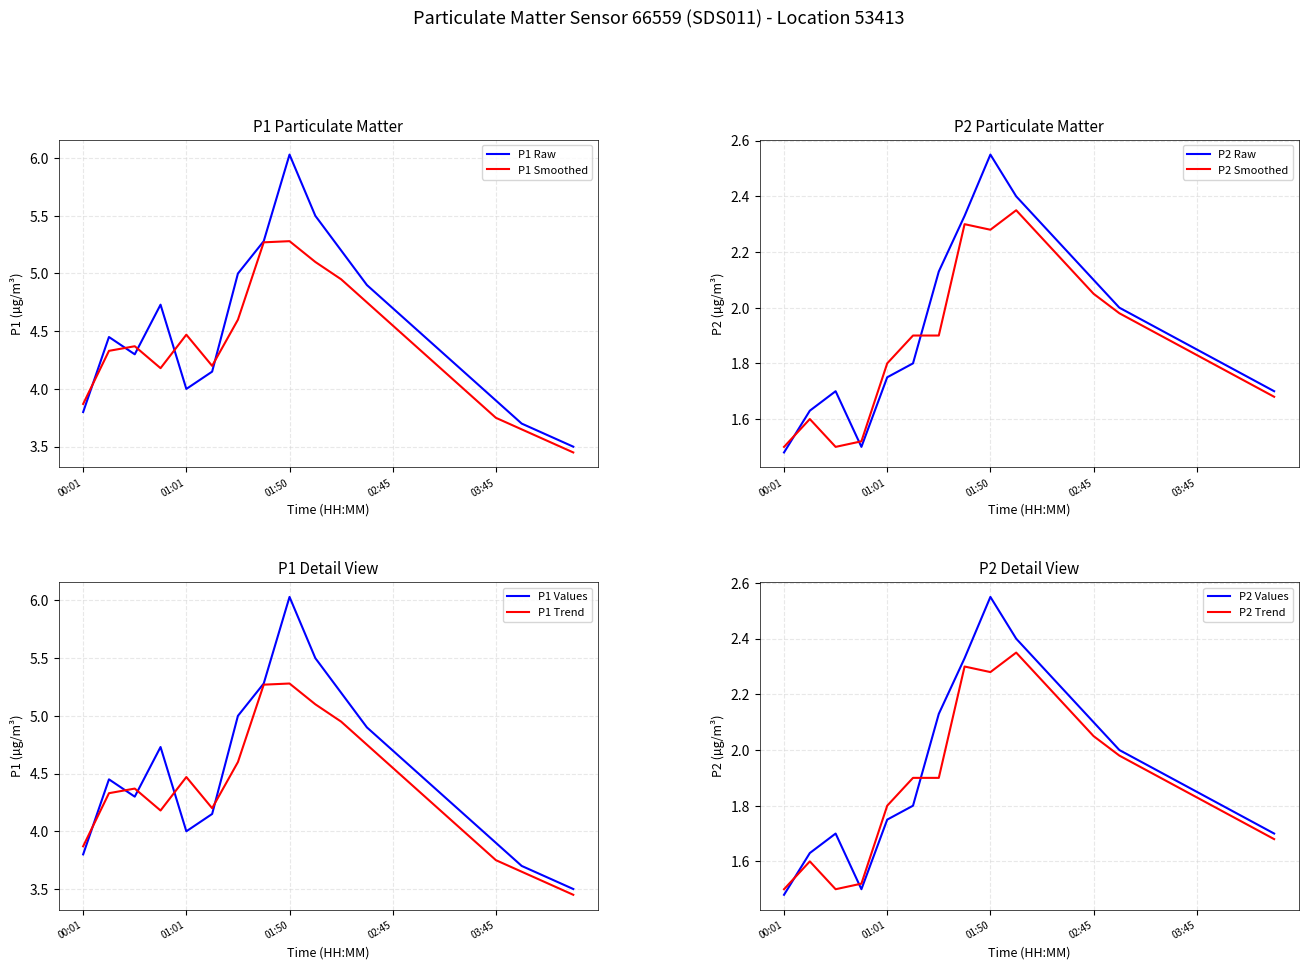

Which series has the widest spread of values?

P1